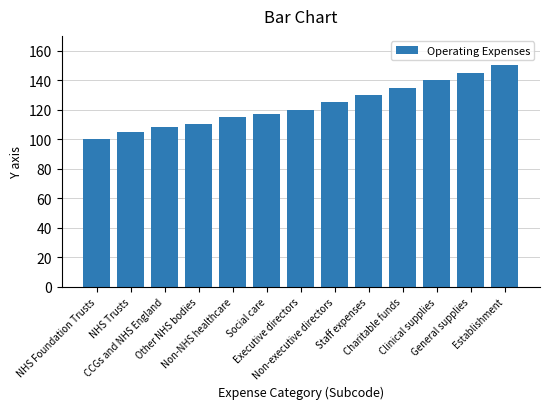

What is the value of the 2nd bar from the left?

105